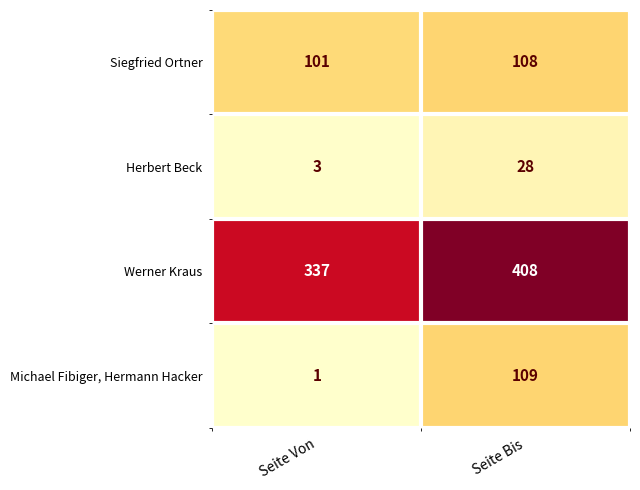

Between Seite Von and Seite Bis, which series saw the biggest shift?

Michael Fibiger, Hermann Hacker